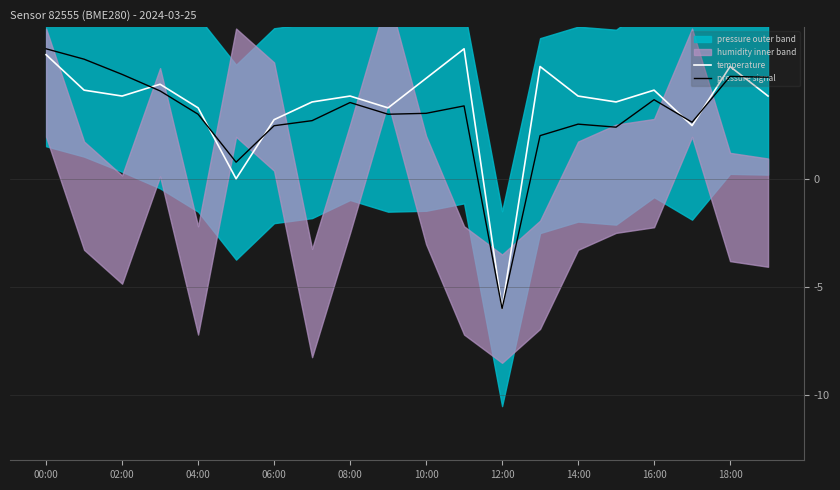

Which category has the lowest value in the pressure signal series?

12:00